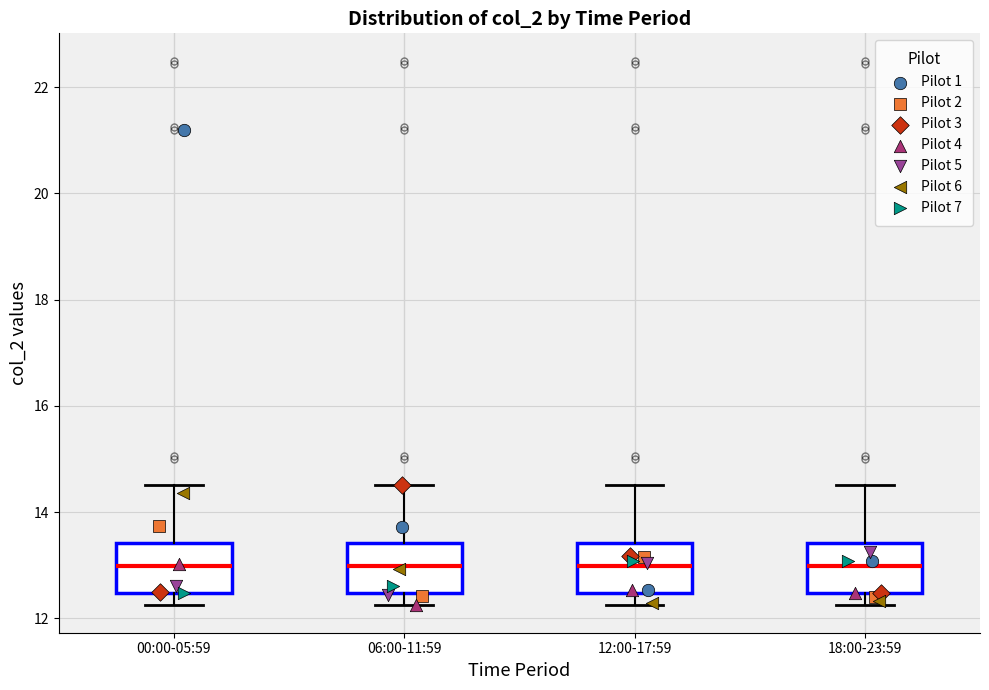

Reading left to right, read every box against the y-axis: the position of its median line, the range the box covers, and the ends of its whiskers. The values are not printed on the chart, so give them approximately, as read against the axis.

00:00-05:59: median 13.0, box 12.4 to 13.4, whiskers 12.2 to 14.6
06:00-11:59: median 13.0, box 12.4 to 13.4, whiskers 12.2 to 14.6
12:00-17:59: median 13.0, box 12.4 to 13.4, whiskers 12.2 to 14.6
18:00-23:59: median 13.0, box 12.4 to 13.4, whiskers 12.2 to 14.6